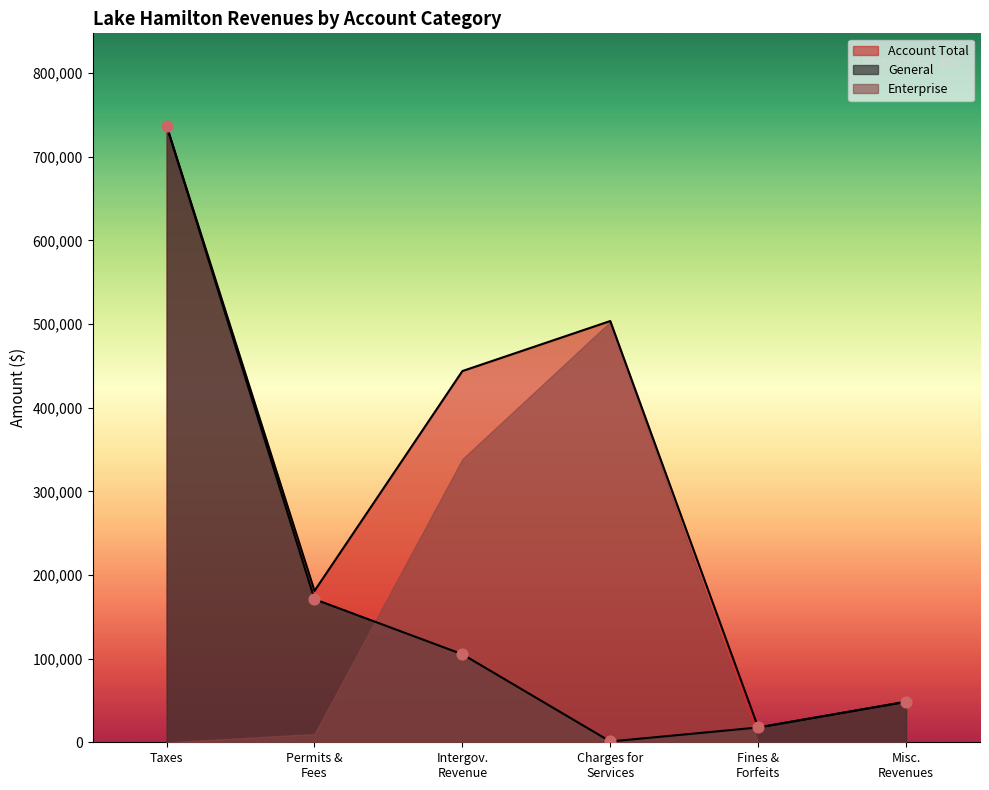

Is the value of General at Permits & Fees greater than the value of Account Total at Misc. Revenues?

Yes